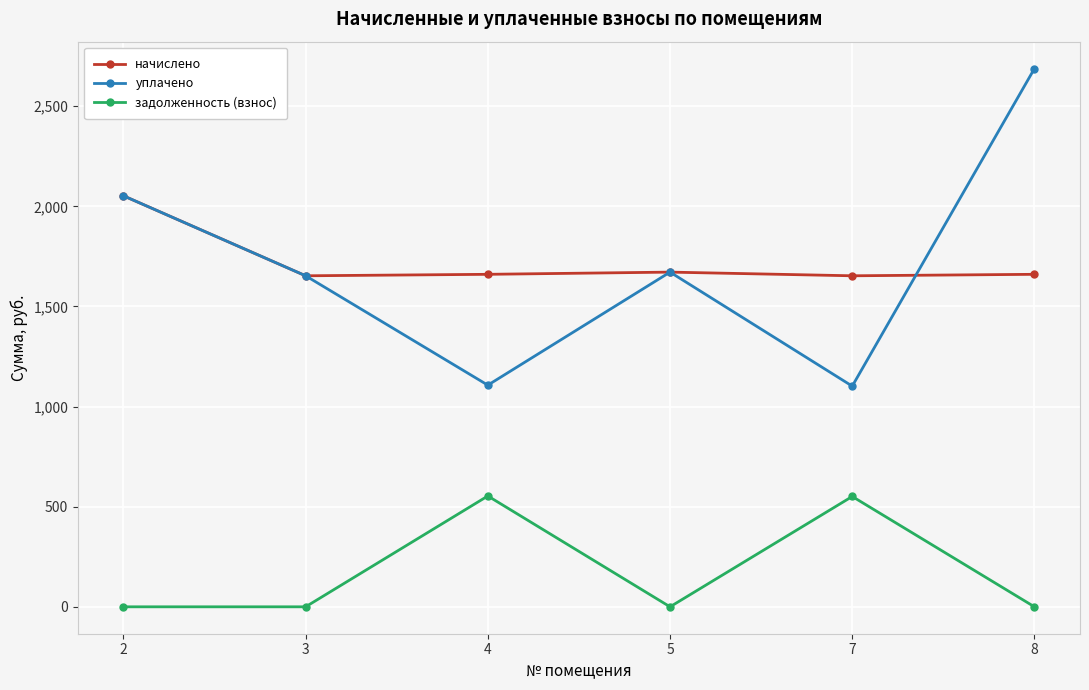

True or false: уплачено and начислено cross at least once.

True